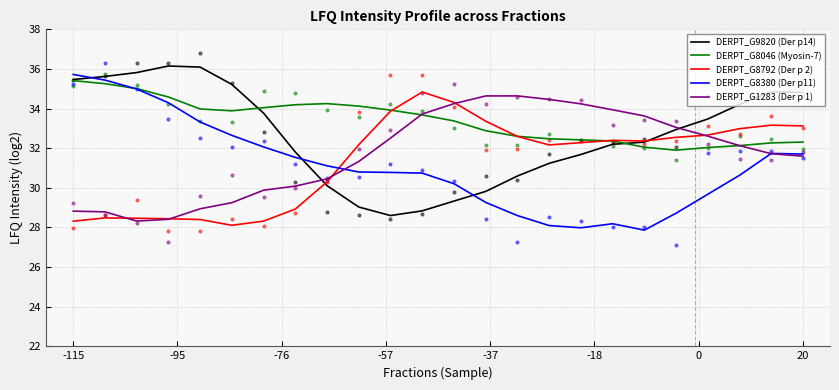

Is the value of DERPT_G8792 (Der p 2) at 23 greater than the value of DERPT_G1283 (Der p 1) at 21?

Yes